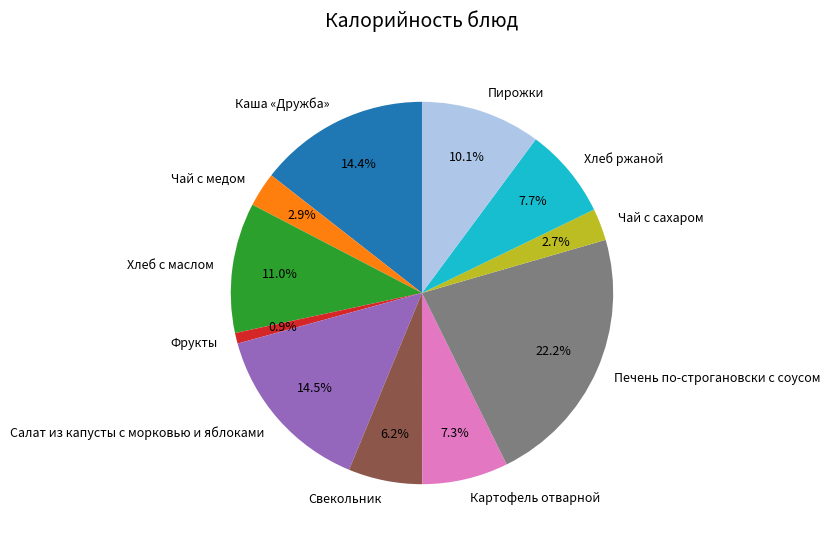

Does any single category account for the majority?

No